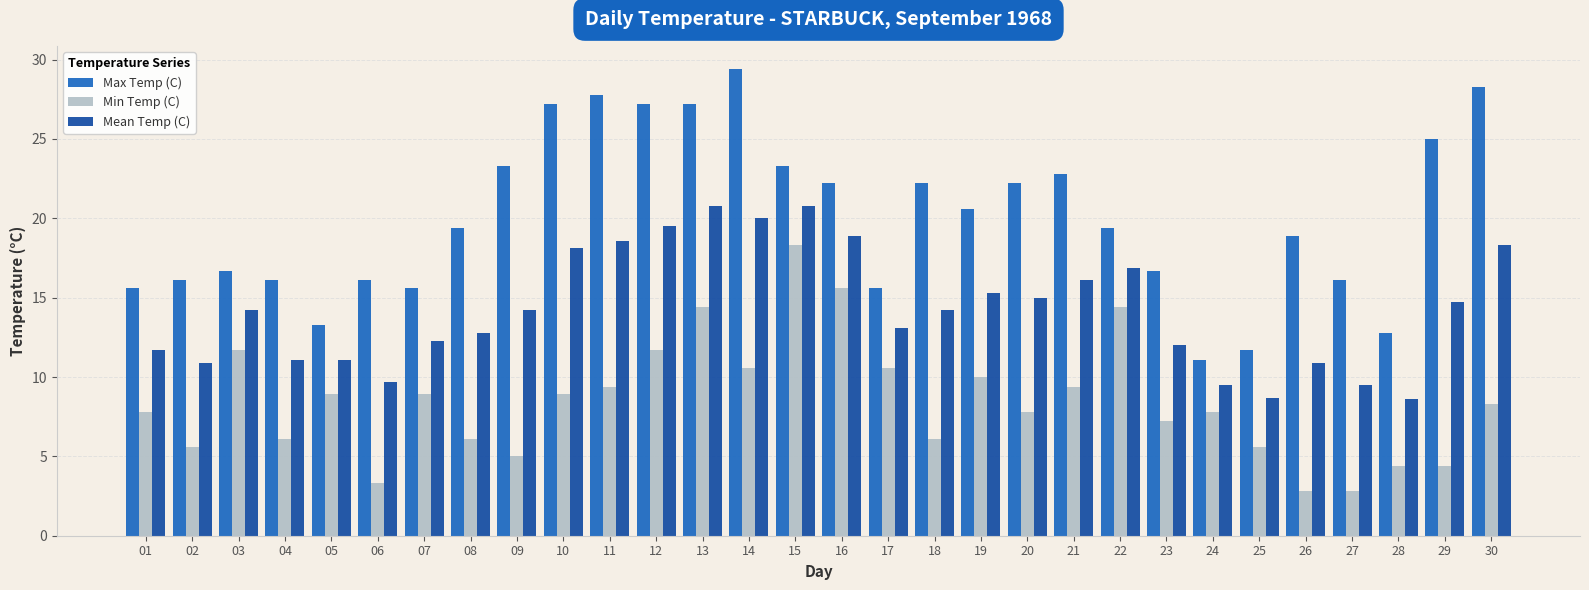

How many bars are there in total?

90